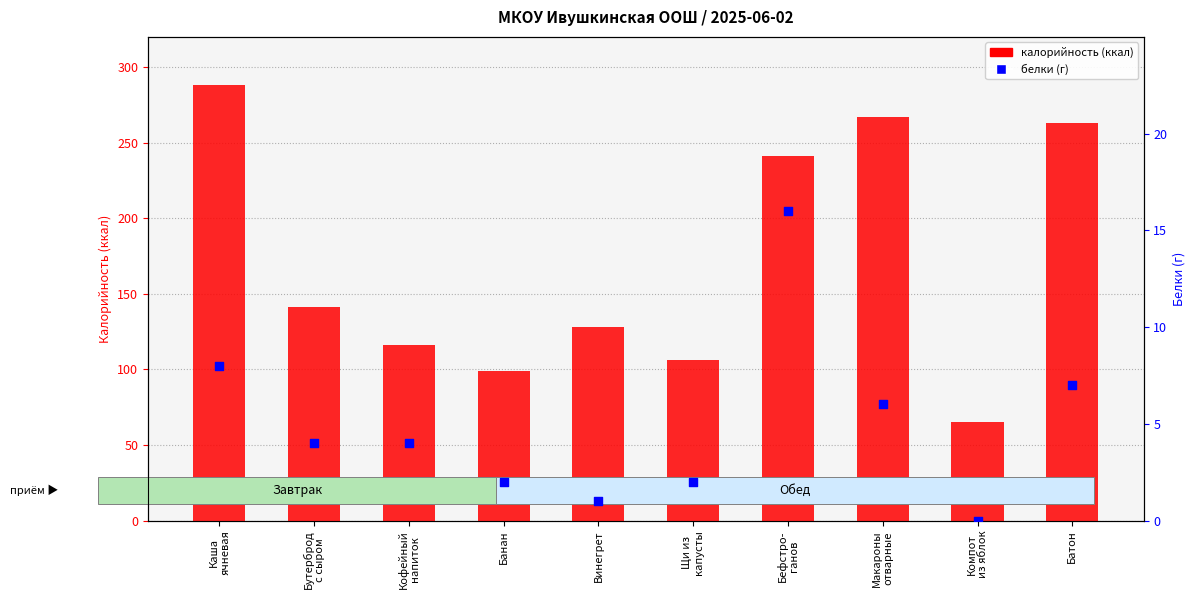

Is the value of белки (г) at Батон greater than the value of калорийность at Компот
из яблок?

No